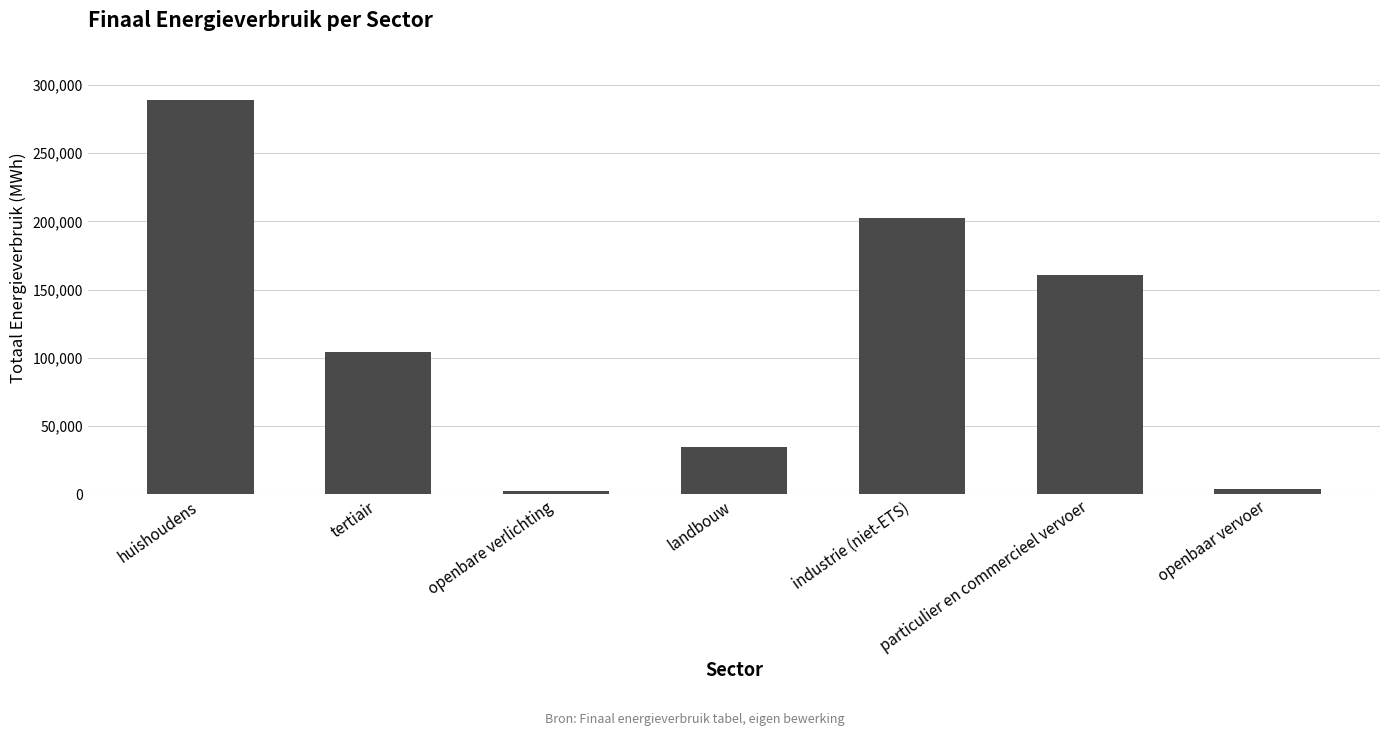

What is the label of the 2nd bar from the right?

particulier en commercieel vervoer